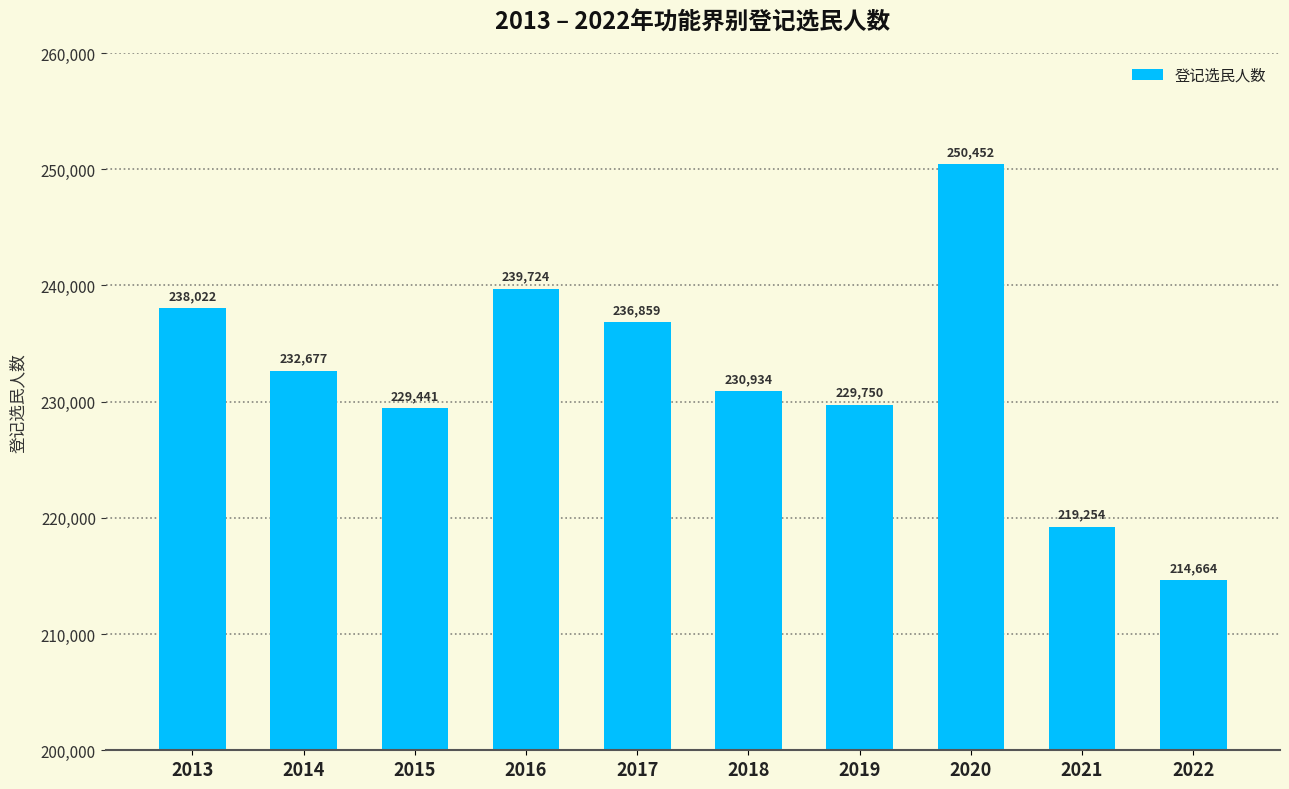

Rank the categories by value from lowest to highest.

2022, 2021, 2015, 2019, 2018, 2014, 2017, 2013, 2016, 2020